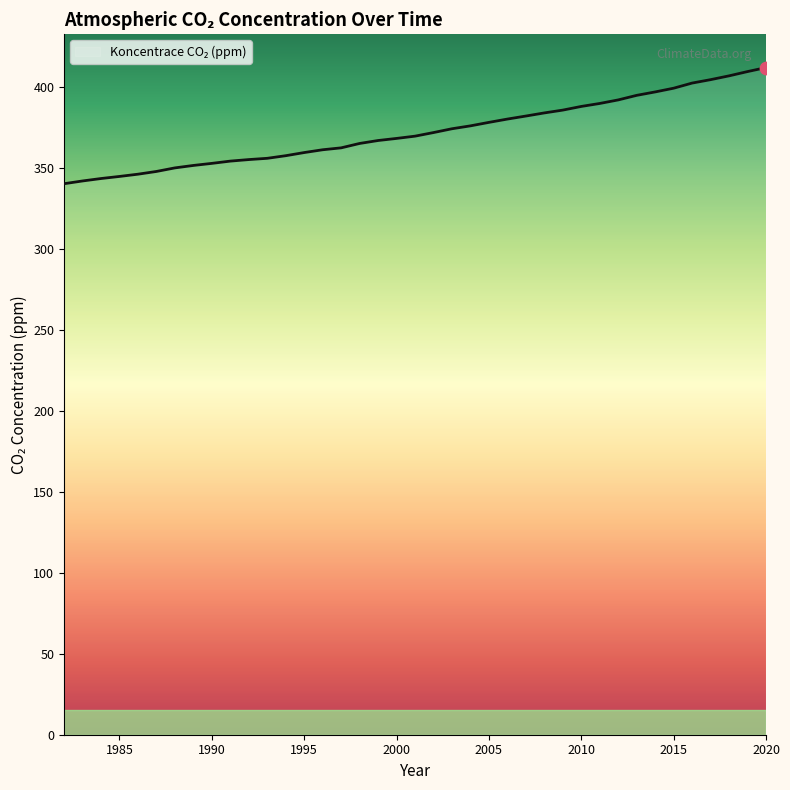

What is the difference between the maximum and minimum values?

71.7